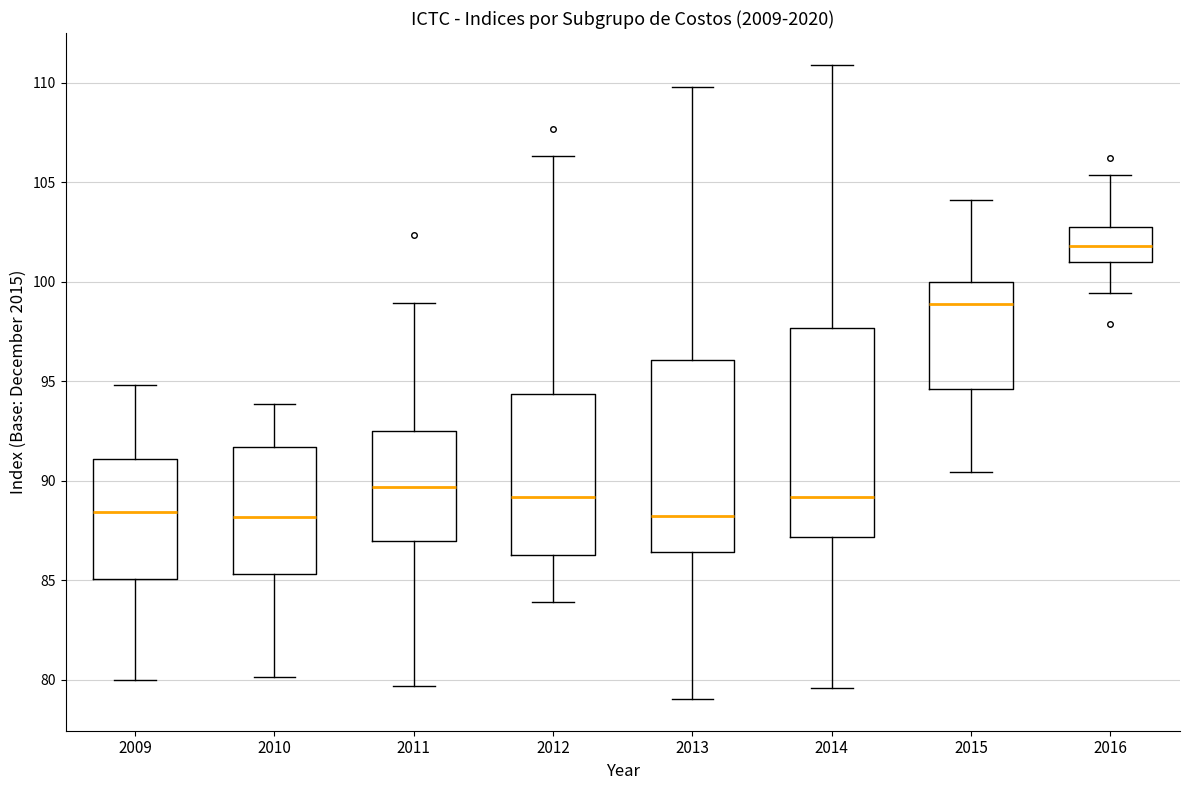

Comparing the boxes themselves (not the whiskers), which one is the tallest?

2014